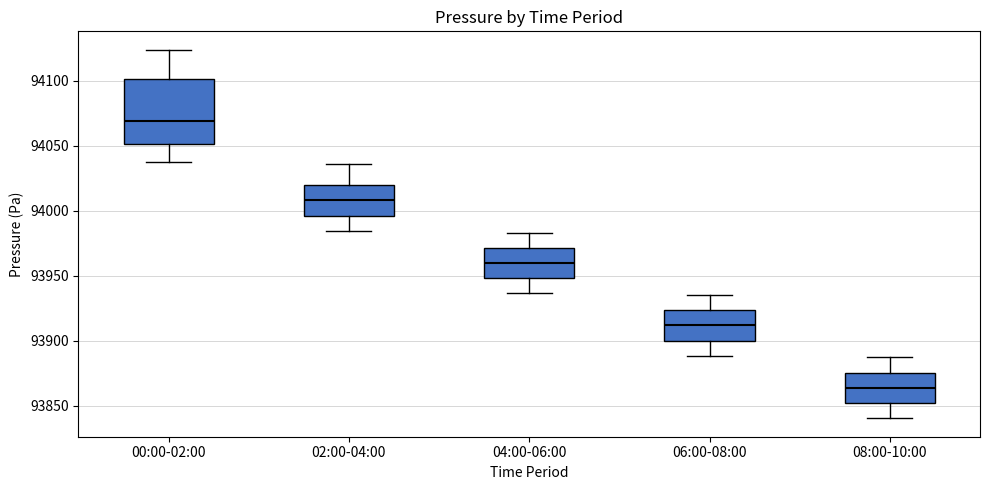

Where does the lower whisker of the box for 08:00-10:00 end on the y-axis? The values are not printed on the chart, so give them approximately, as read against the axis.

93840